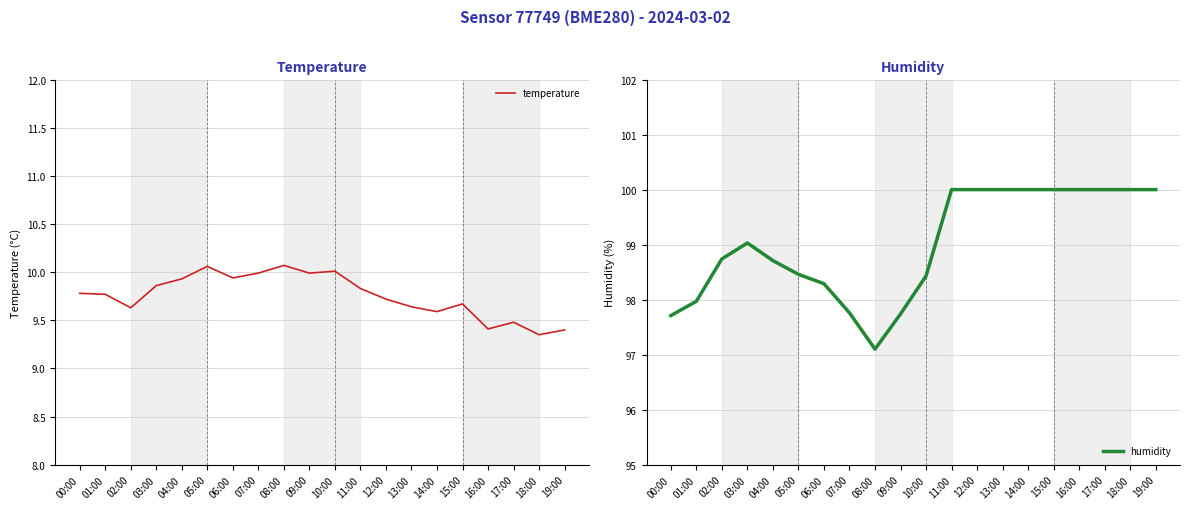

What is the label of the 13th point from the left?

12:00